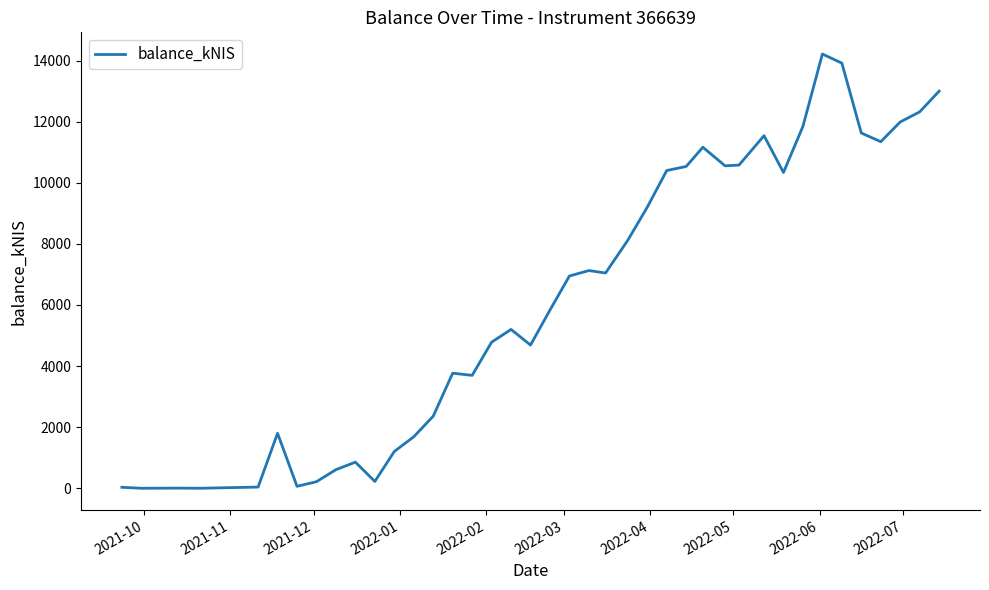

What is the difference between the maximum and minimum values?

14211.4